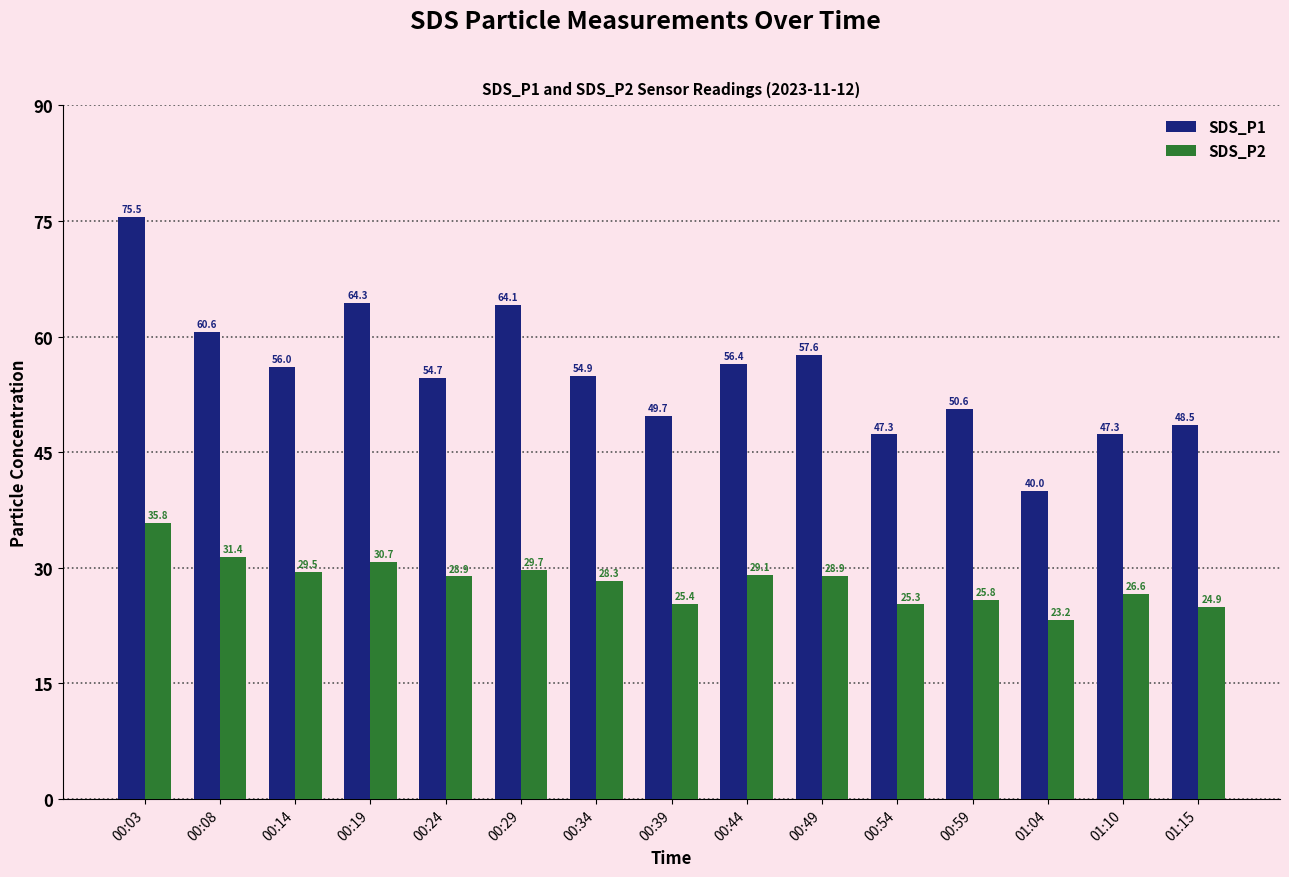

How many values in the SDS_P2 series exceed 28?

9